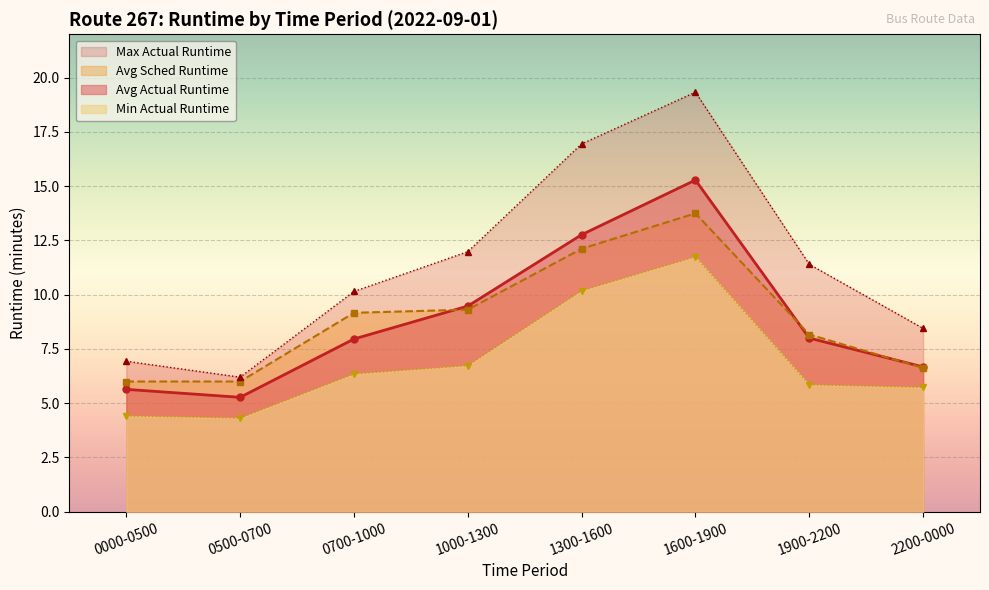

Reading right to left, extract all data points from this chart.

Avg Actual Runtime: 2200-0000=6.7	1900-2200=8.0	1600-1900=15.3	1300-1600=12.8	1000-1300=9.5	0700-1000=8.0	0500-0700=5.3	0000-0500=5.6
Avg Sched Runtime: 2200-0000=6.6	1900-2200=8.2	1600-1900=13.8	1300-1600=12.1	1000-1300=9.3	0700-1000=9.2	0500-0700=6.0	0000-0500=6.0
Max Actual Runtime: 2200-0000=8.4	1900-2200=11.4	1600-1900=19.3	1300-1600=16.9	1000-1300=12.0	0700-1000=10.2	0500-0700=6.2	0000-0500=6.9
Min Actual Runtime: 2200-0000=5.7	1900-2200=5.8	1600-1900=11.8	1300-1600=10.2	1000-1300=6.7	0700-1000=6.3	0500-0700=4.3	0000-0500=4.4